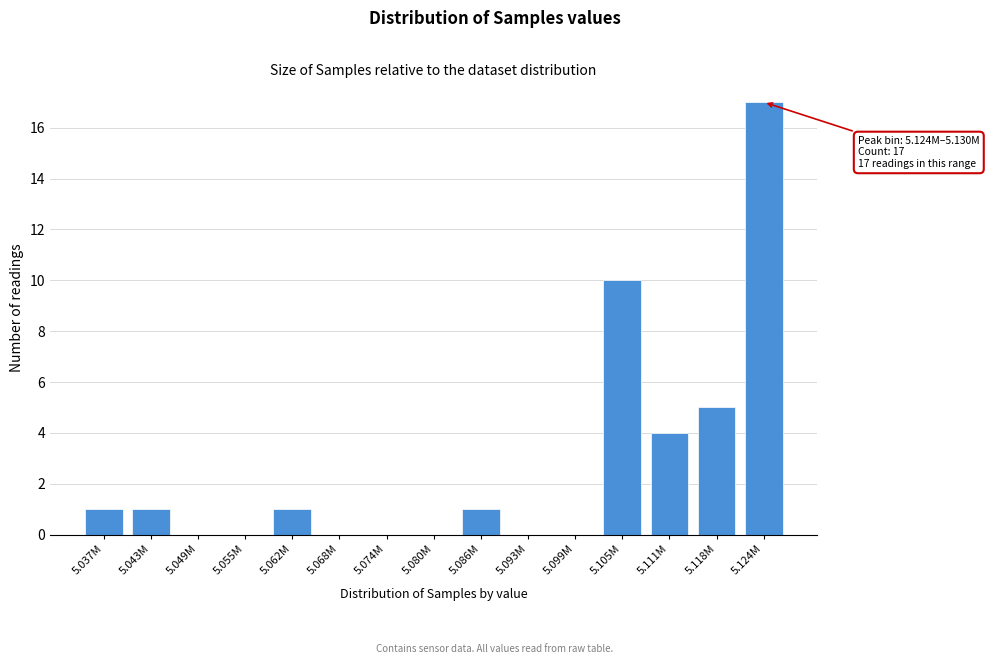

Reading left to right, what are all the values shown in this chart?

5.037M=1	5.043M=1	5.049M=0	5.055M=0	5.062M=1	5.068M=0	5.074M=0	5.080M=0	5.086M=1	5.093M=0	5.099M=0	5.105M=10	5.111M=4	5.118M=5	5.124M=17